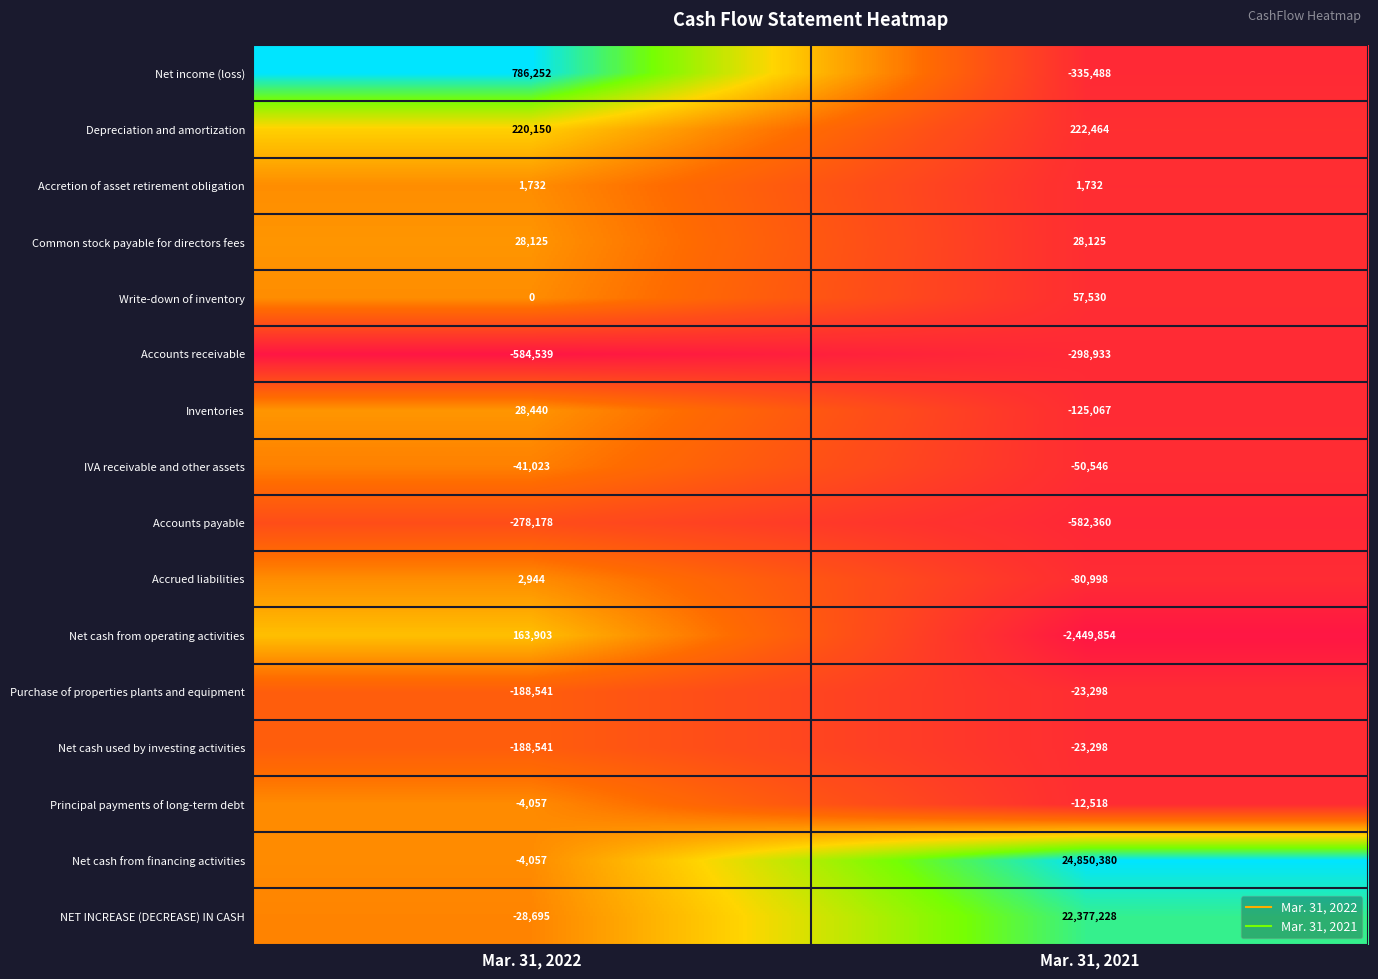

At how many categories does at least one series exceed 0?

2